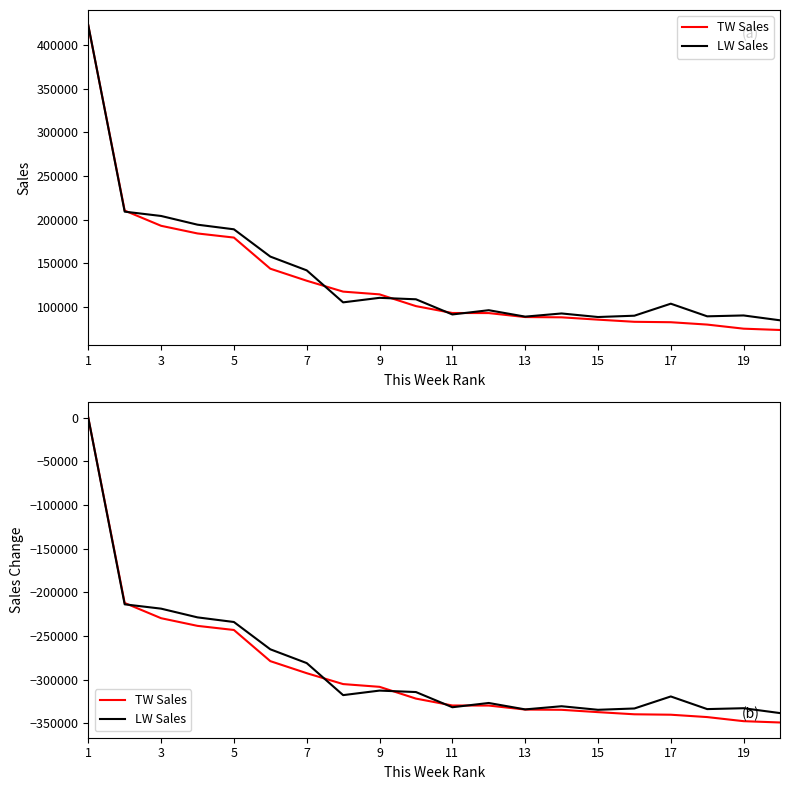

True or false: TW Sales has more than 0 interior local peaks.

False